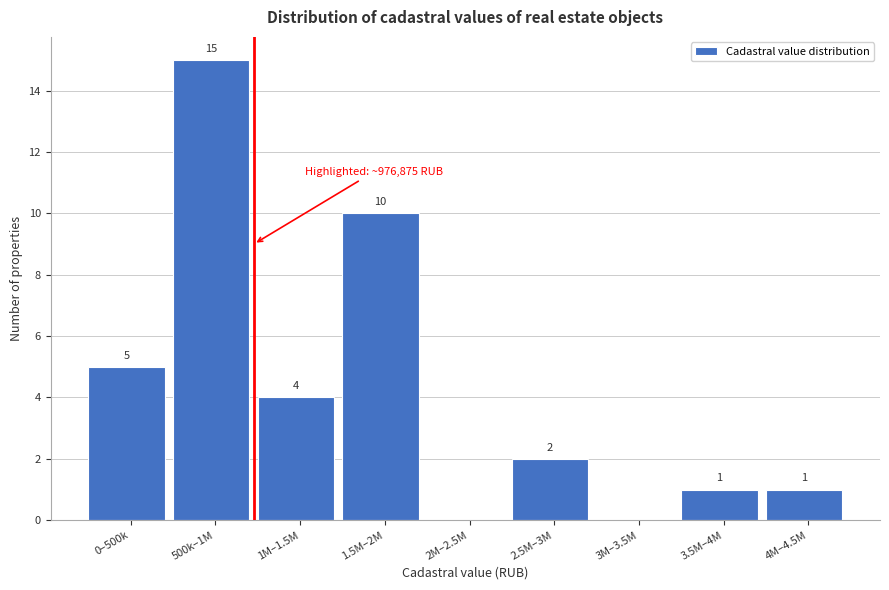

Reading left to right, what are all the values shown in this chart?

0–500k=5	500k–1M=15	1M–1.5M=4	1.5M–2M=10	2M–2.5M=0	2.5M–3M=2	3M–3.5M=0	3.5M–4M=1	4M–4.5M=1